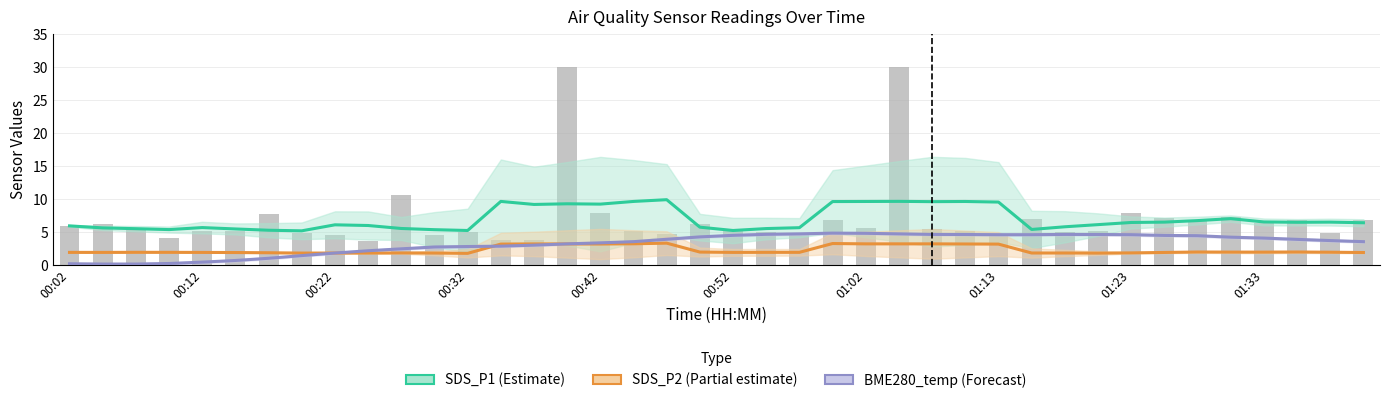

What position from the left is 00:52?

21